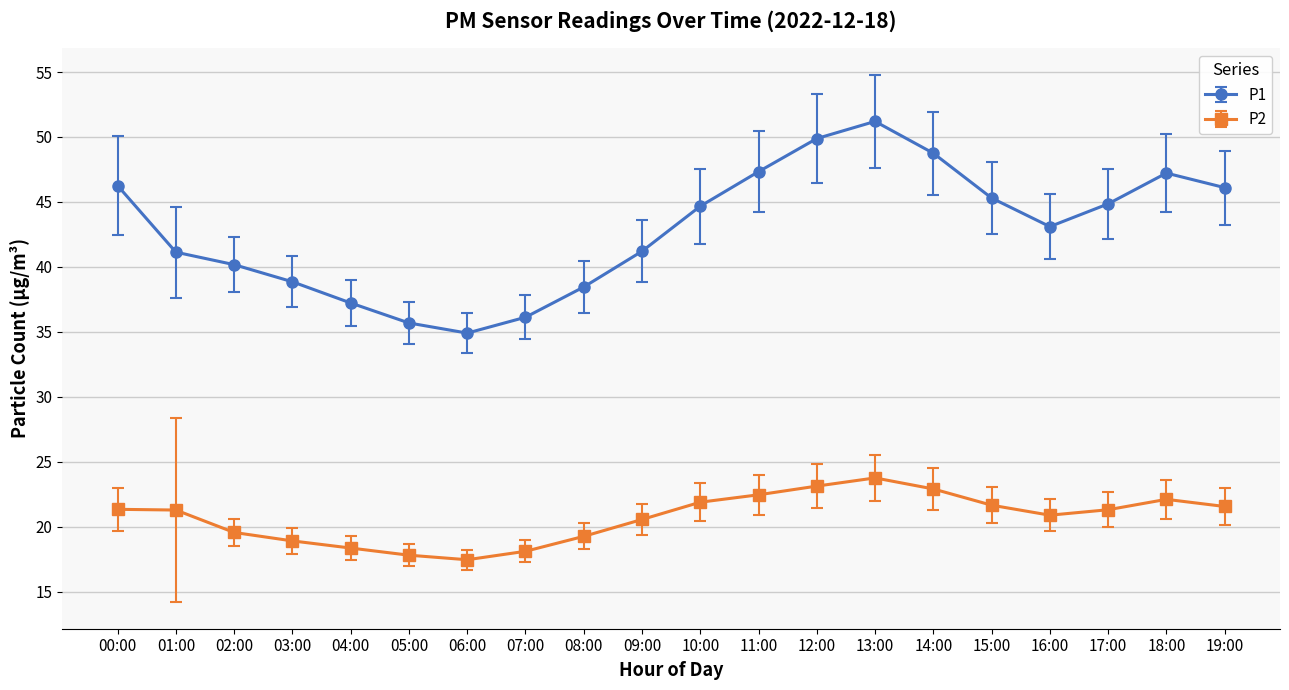

At which label does P1 first exceed 44?

00:00